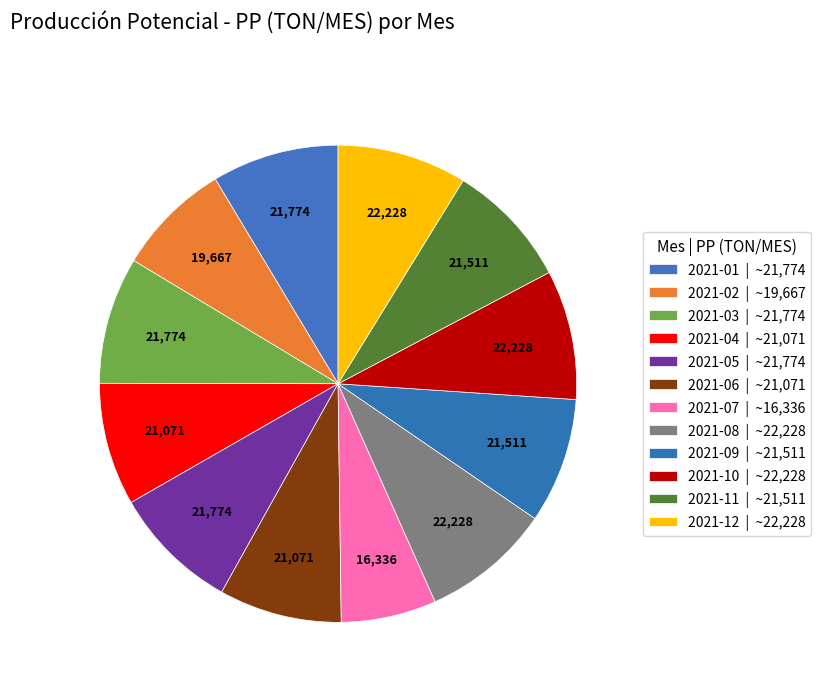

True or false: 2021-11 accounts for 8% of the total.

True